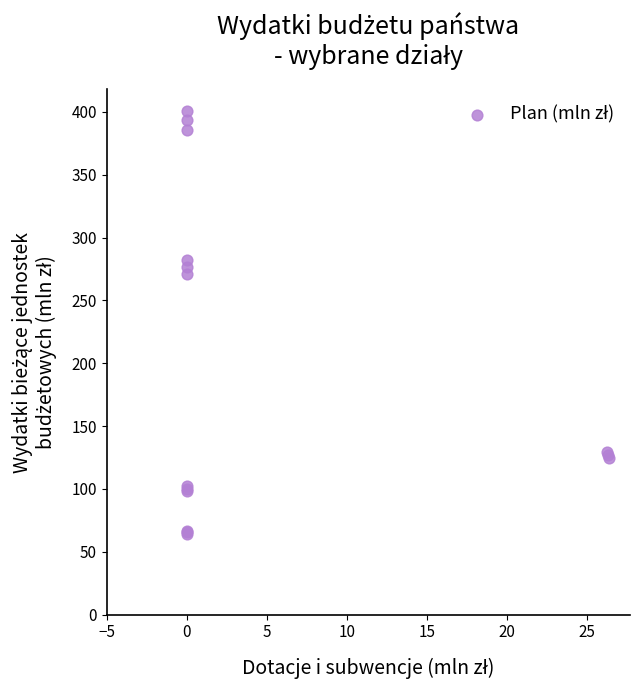

What Y value in the scatter plot is closest to 232?

271.3